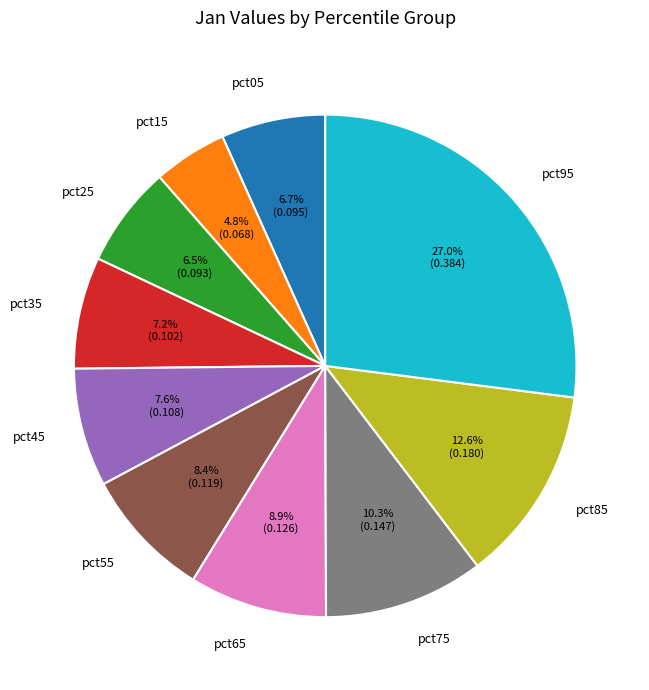

Combined, do pct35 and pct85 account for over 50%?

No